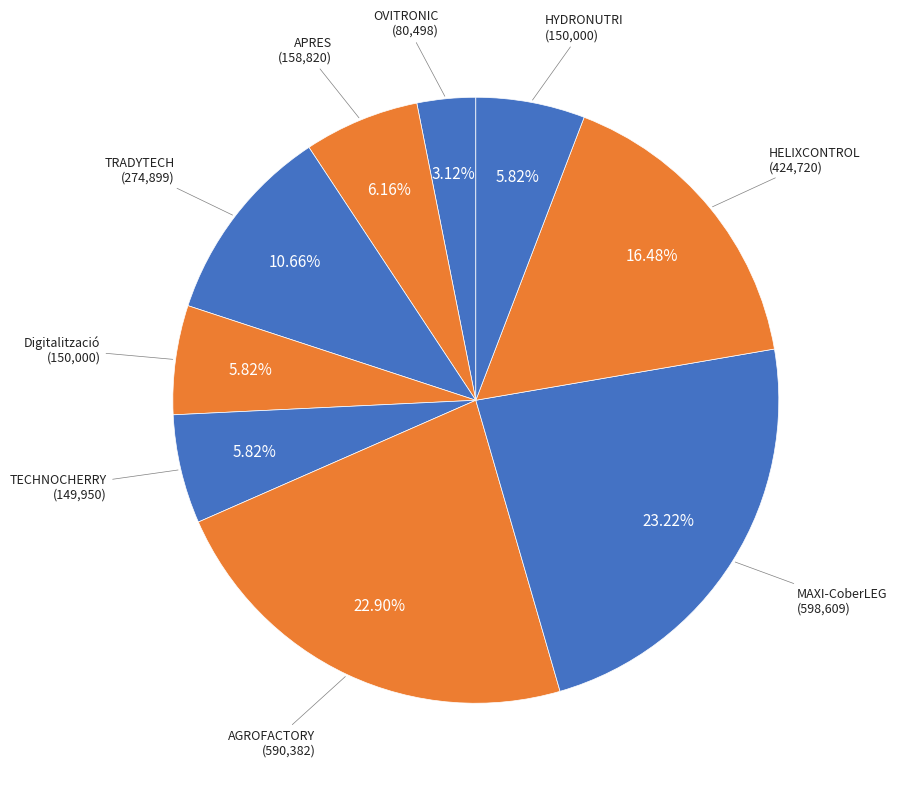

To the nearest percent, what is the difference between the largest and smallest slice percentages?

20%